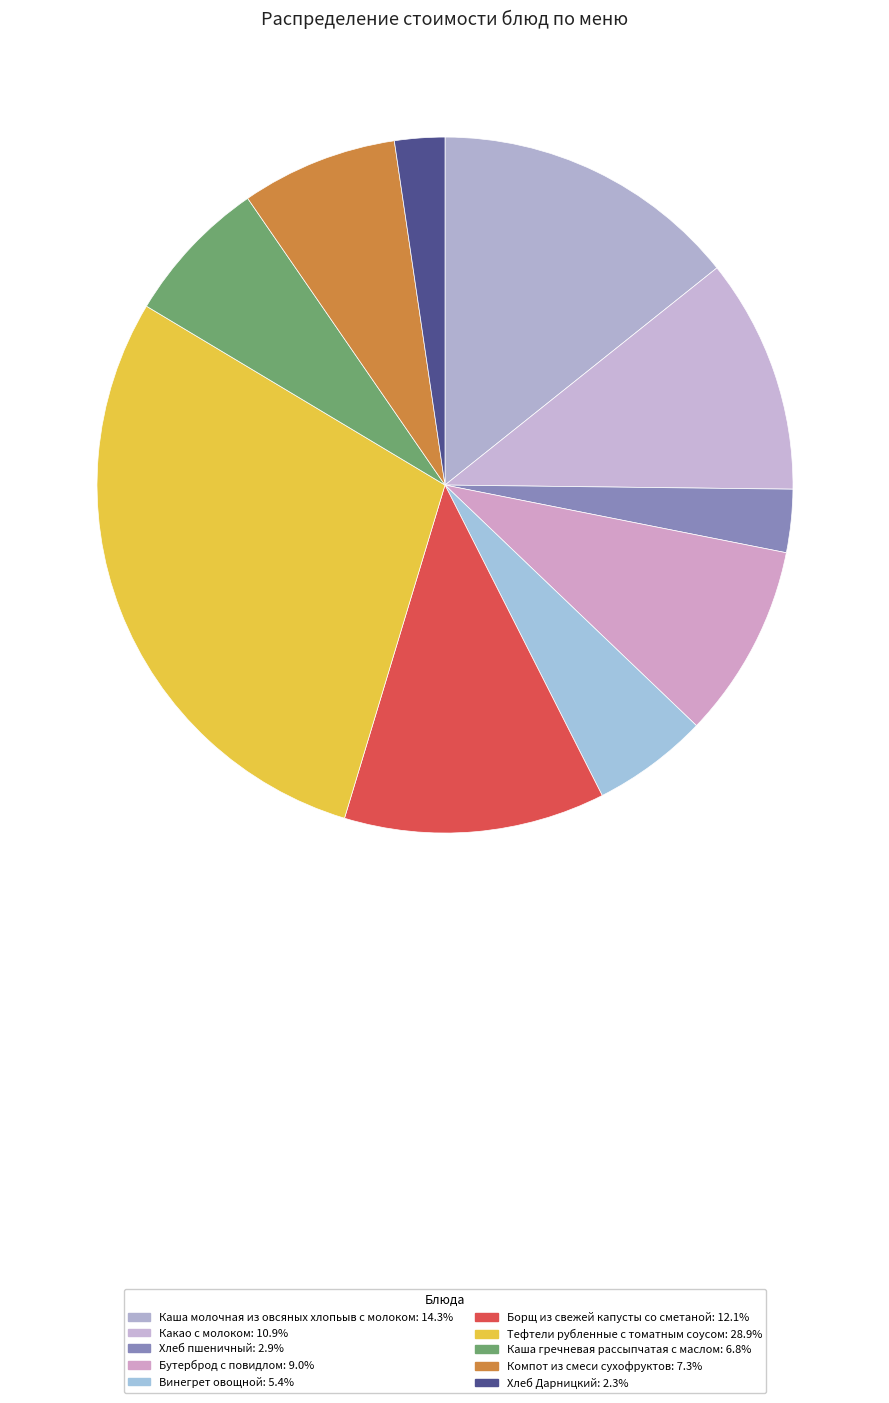

To the nearest percent, what is the combined percentage of Каша молочная из овсяных хлопьыв с молоком and Хлеб Дарницкий?

17%